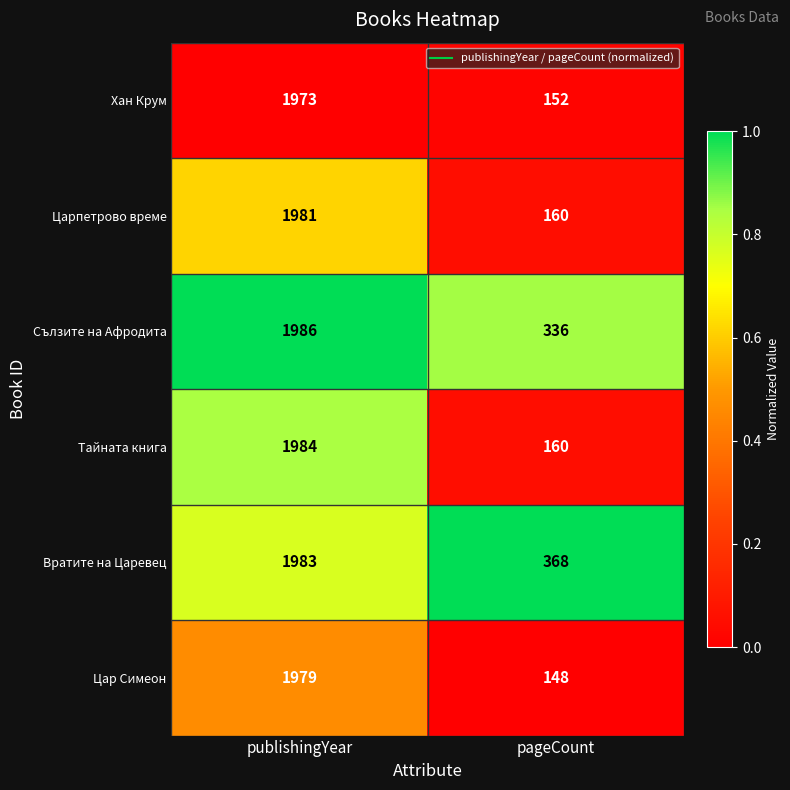

How many values in the Сълзите на Афродита series are below 1986?

1